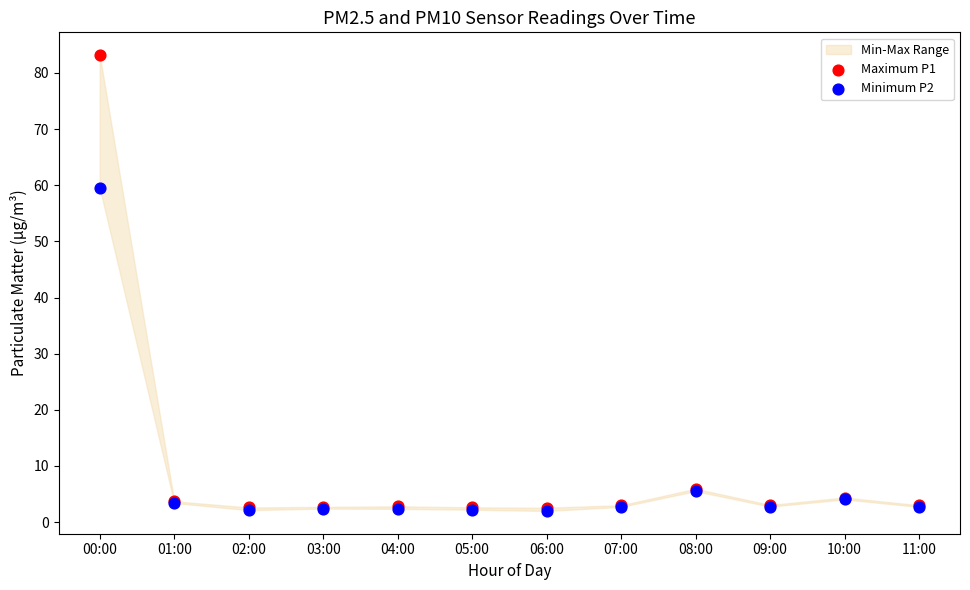

Across all series, what Y value is closest to 42?

59.5